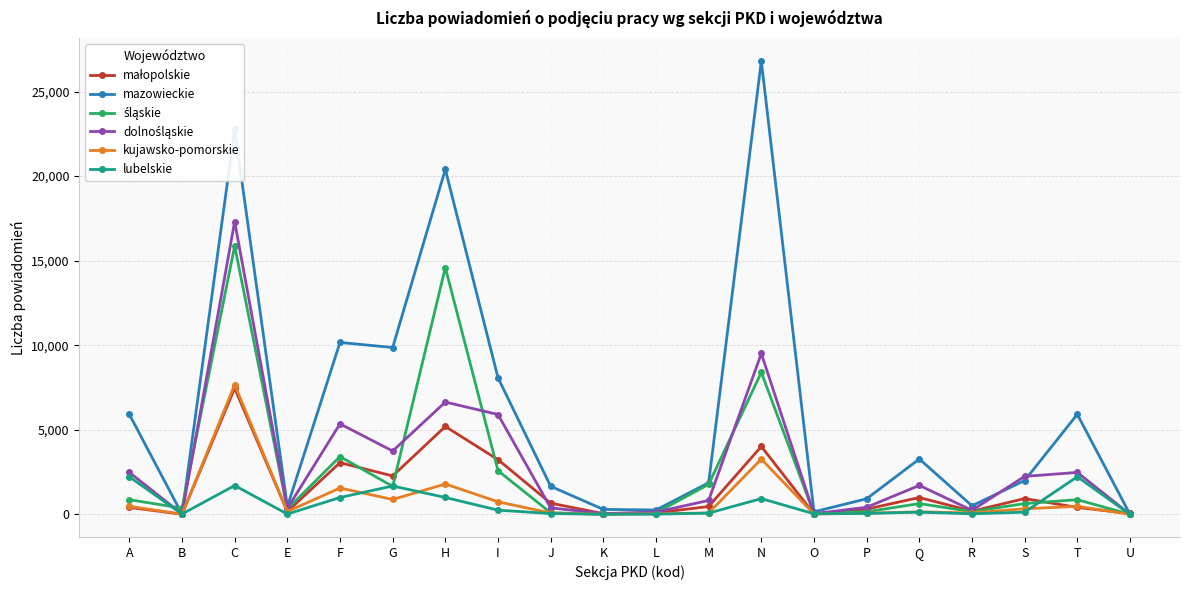

Which series has the largest range (max minus min)?

mazowieckie